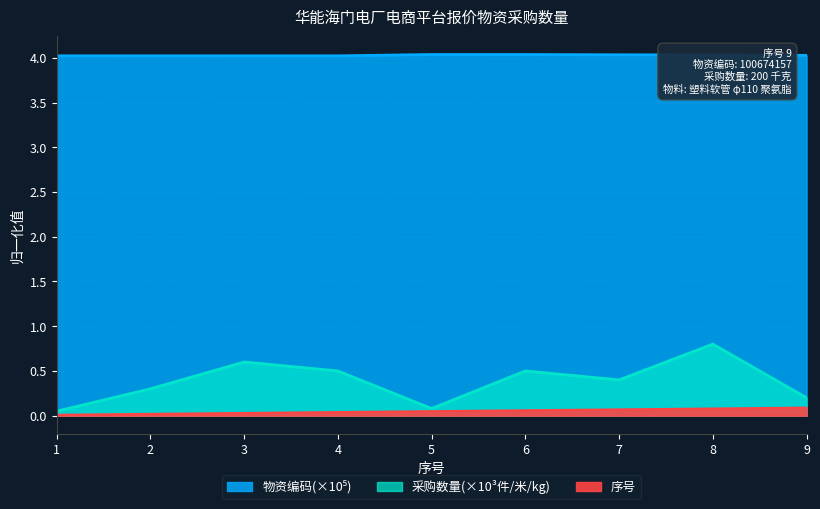

What are all the series names shown in the legend?

采购数量, 物资编码, 序号